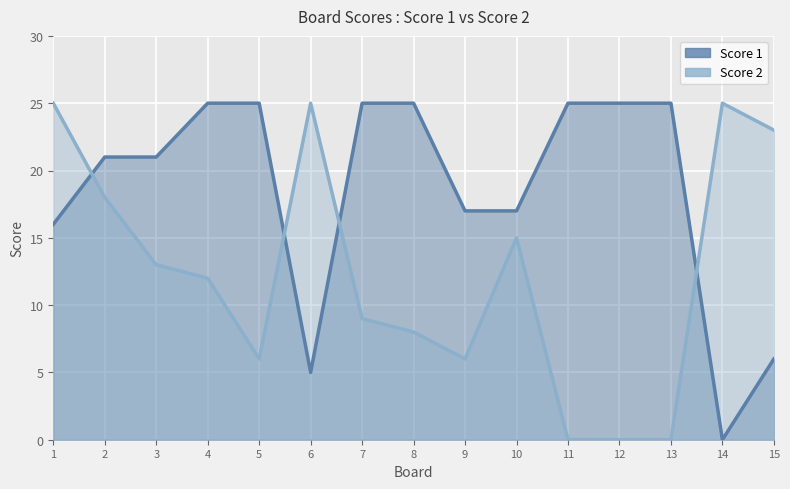

How many times do Score 2 and Score 1 cross each other?

4